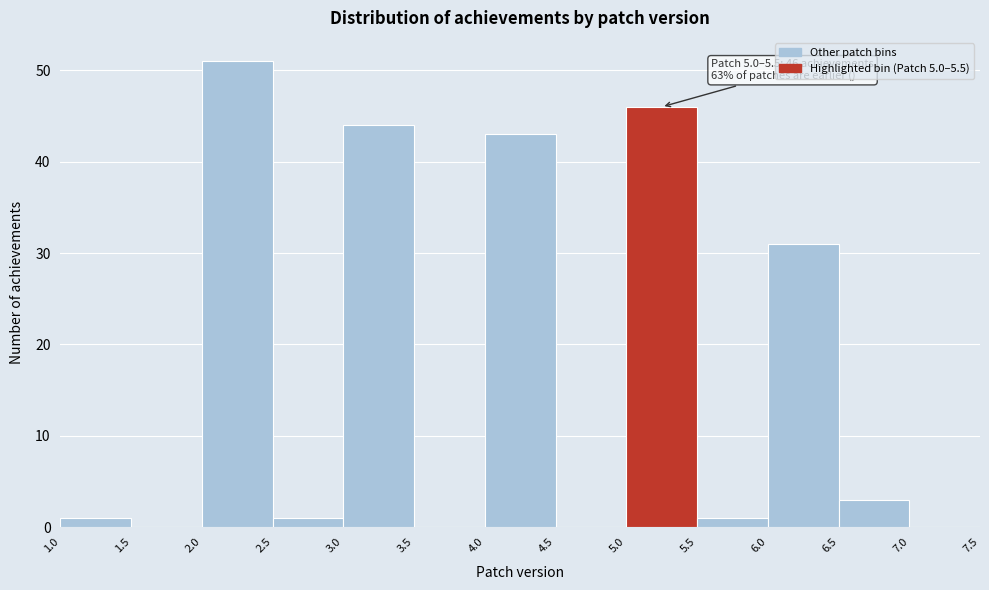

Which range on the x-axis has the tallest bar?

2.0 to 2.5